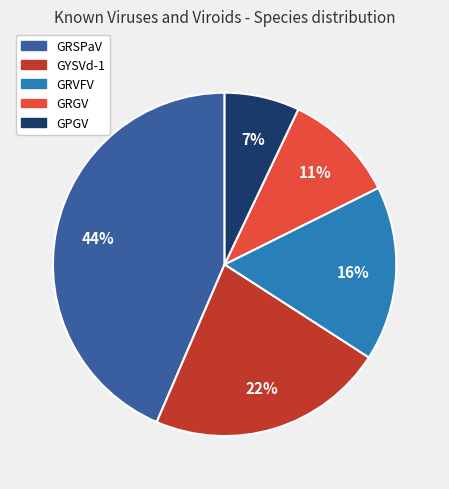

To the nearest percent, what is the average slice percentage?

20%